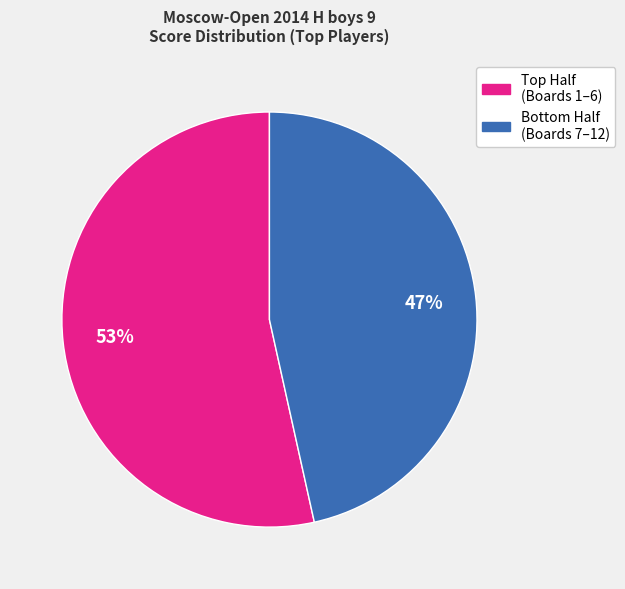

Is there any slice that represents more than half of the pie?

Yes